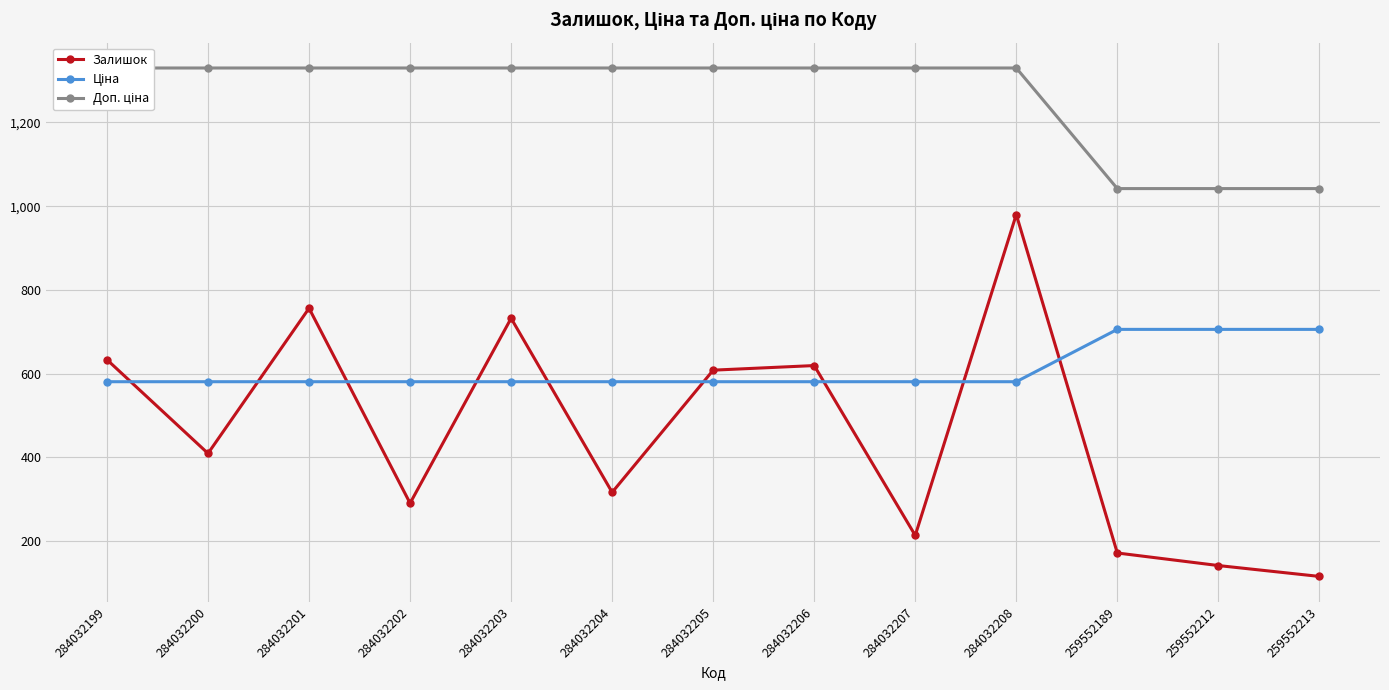

True or false: Доп. ціна and Ціна cross at least once.

False